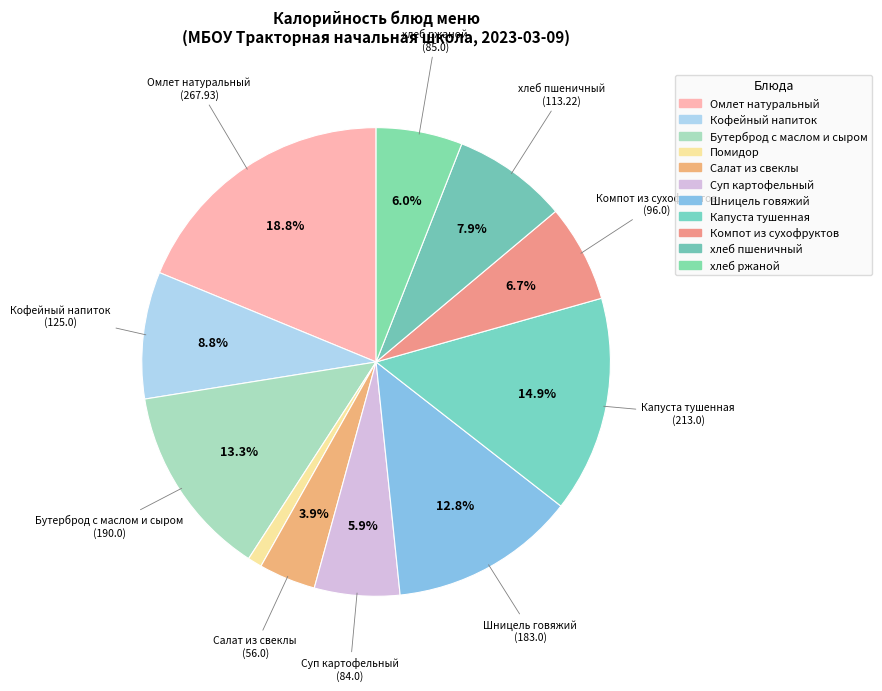

Is the sum of Суп картофельный and Бутерброд с маслом и сыром greater than half?

No